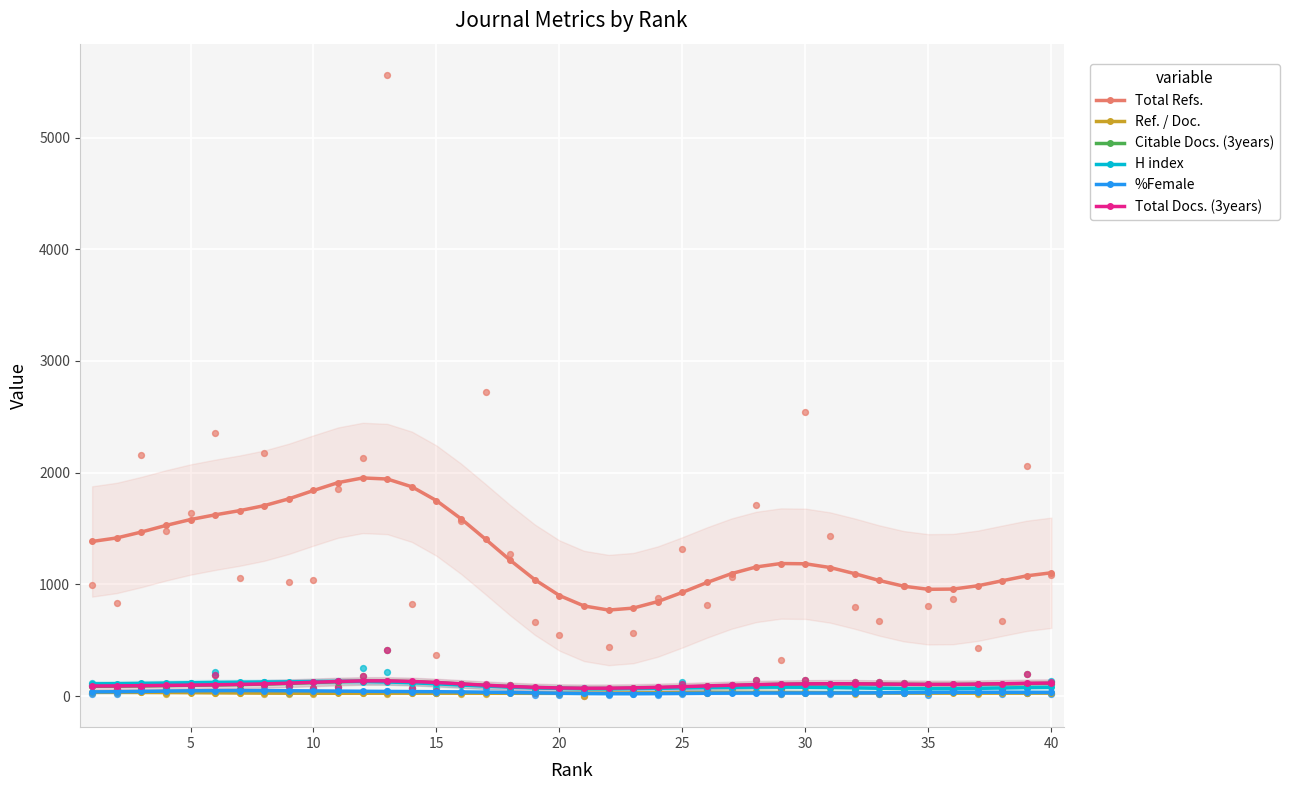

True or false: Citable Docs. (3years) has more than 1 points higher than both neighbors.

True